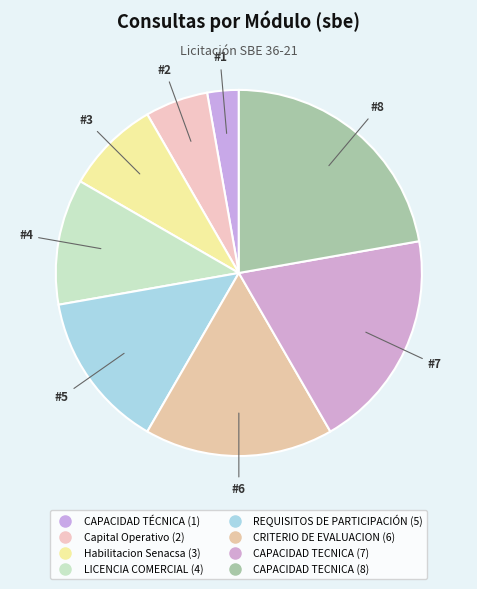

Is REQUISITOS DE PARTICIPACIÓN (5) the majority of the pie?

No